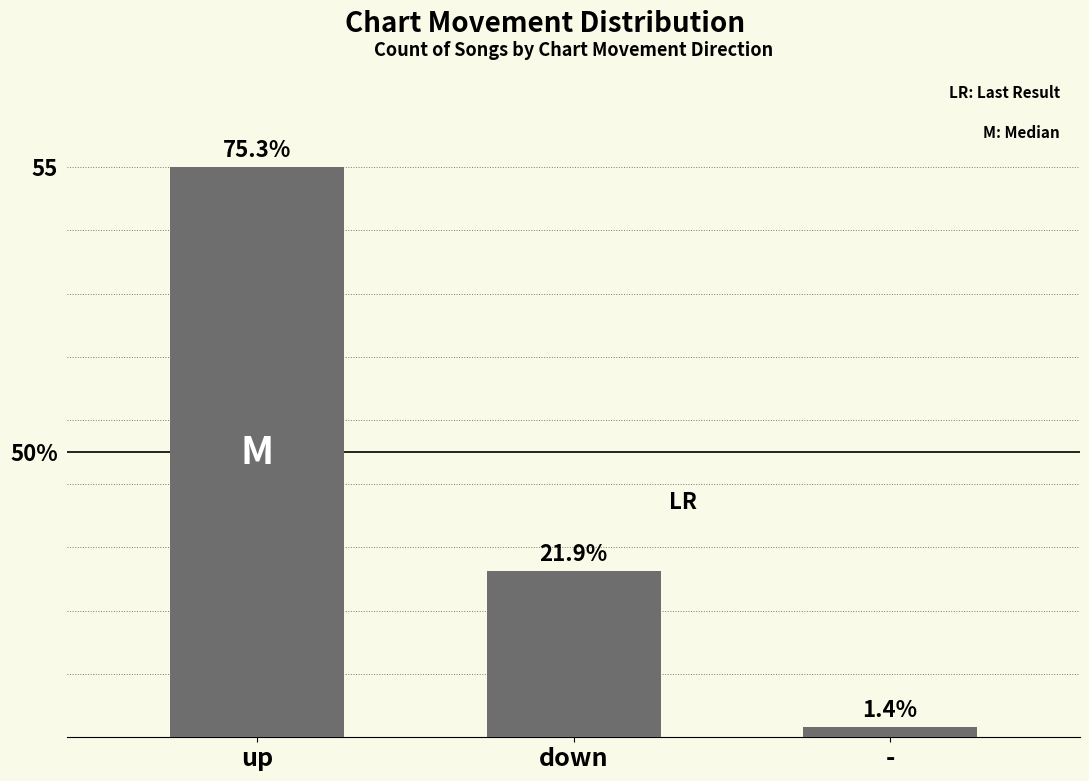

Are the bars horizontal?

No